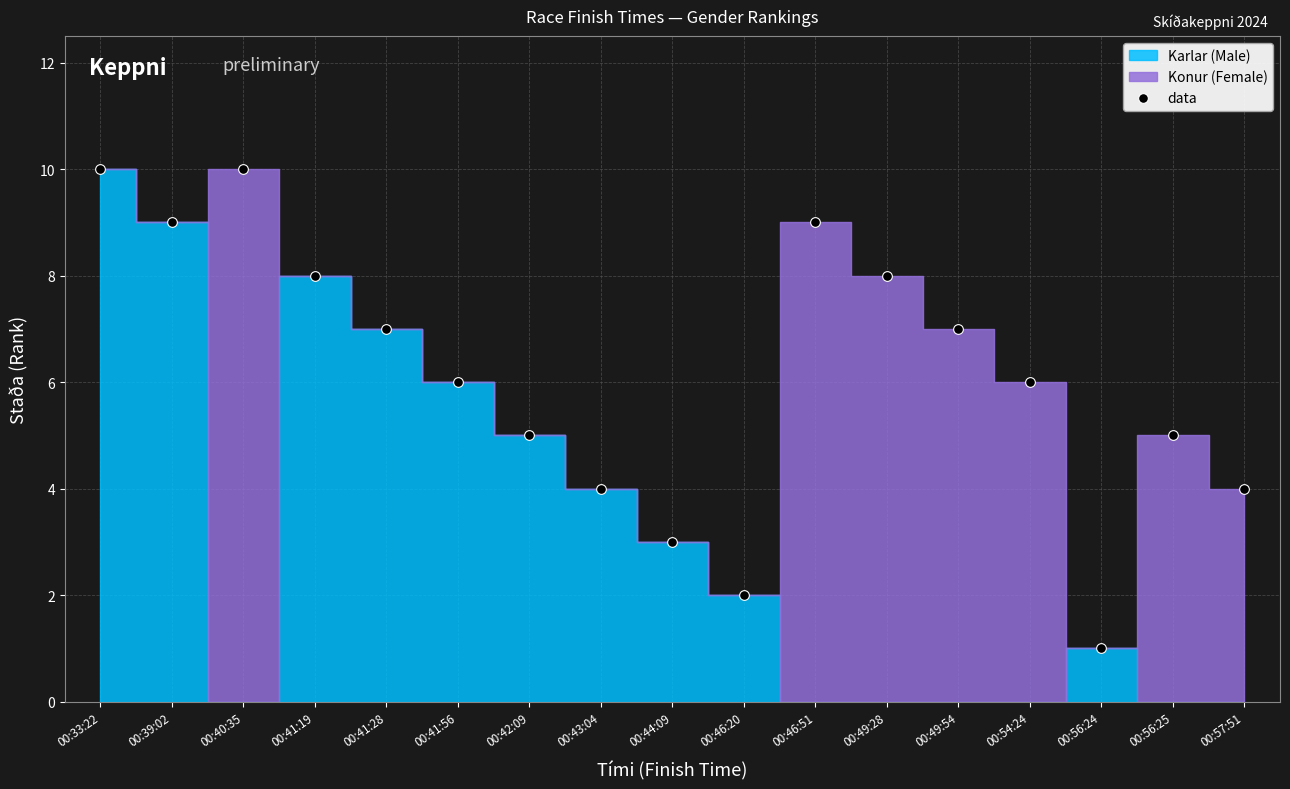

Rank the categories by value from lowest to highest.

00:56:24, 00:46:20, 00:44:09, 00:43:04, 00:57:51, 00:42:09, 00:56:25, 00:41:56, 00:54:24, 00:41:28, 00:49:54, 00:41:19, 00:49:28, 00:39:02, 00:46:51, 00:33:22, 00:40:35